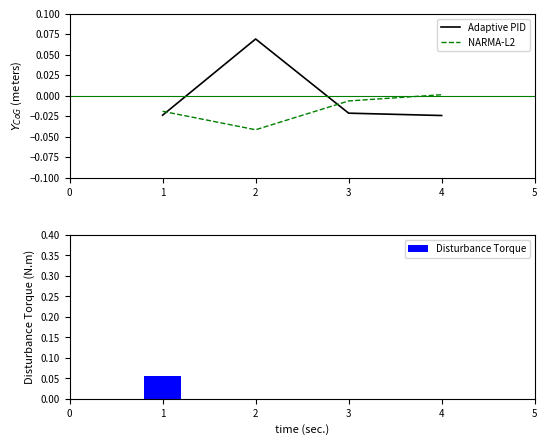

Which series has the widest spread of values?

Adaptive PID